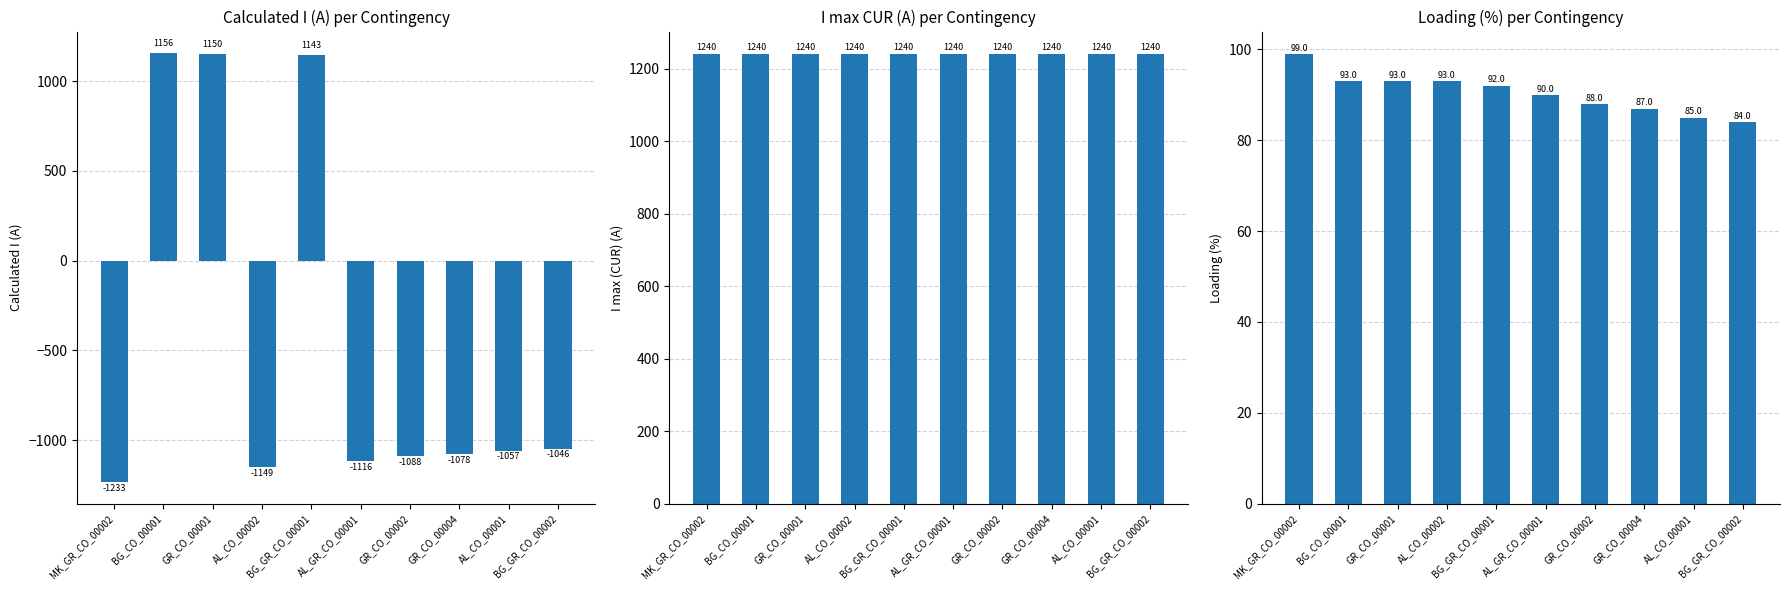

Which series changed the most between BG_GR_CO_00001 and BG_GR_CO_00002?

Calculated I (A)